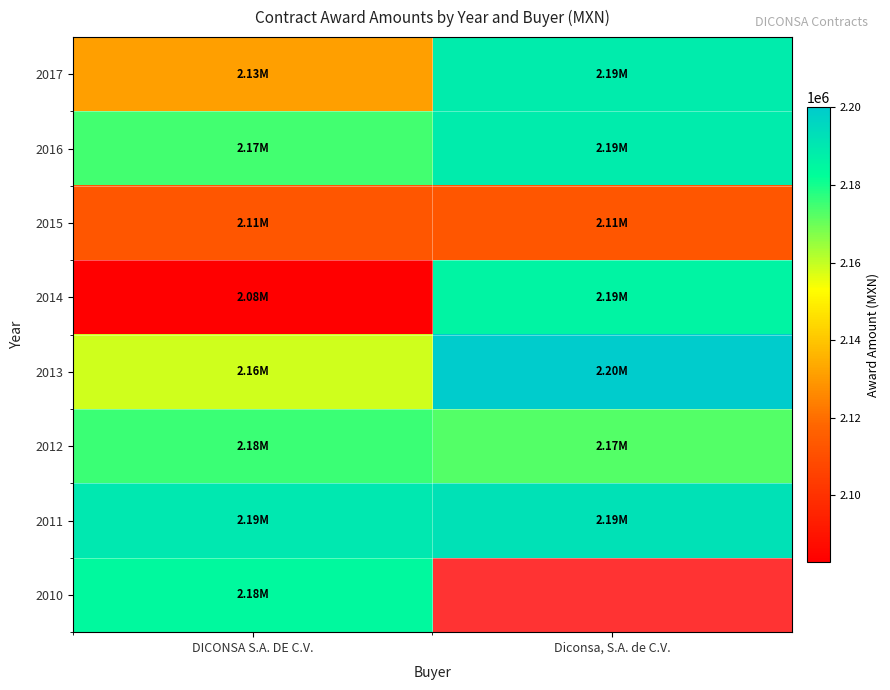

What is the total value across all series at DICONSA S.A. DE C.V.?

17209233.1